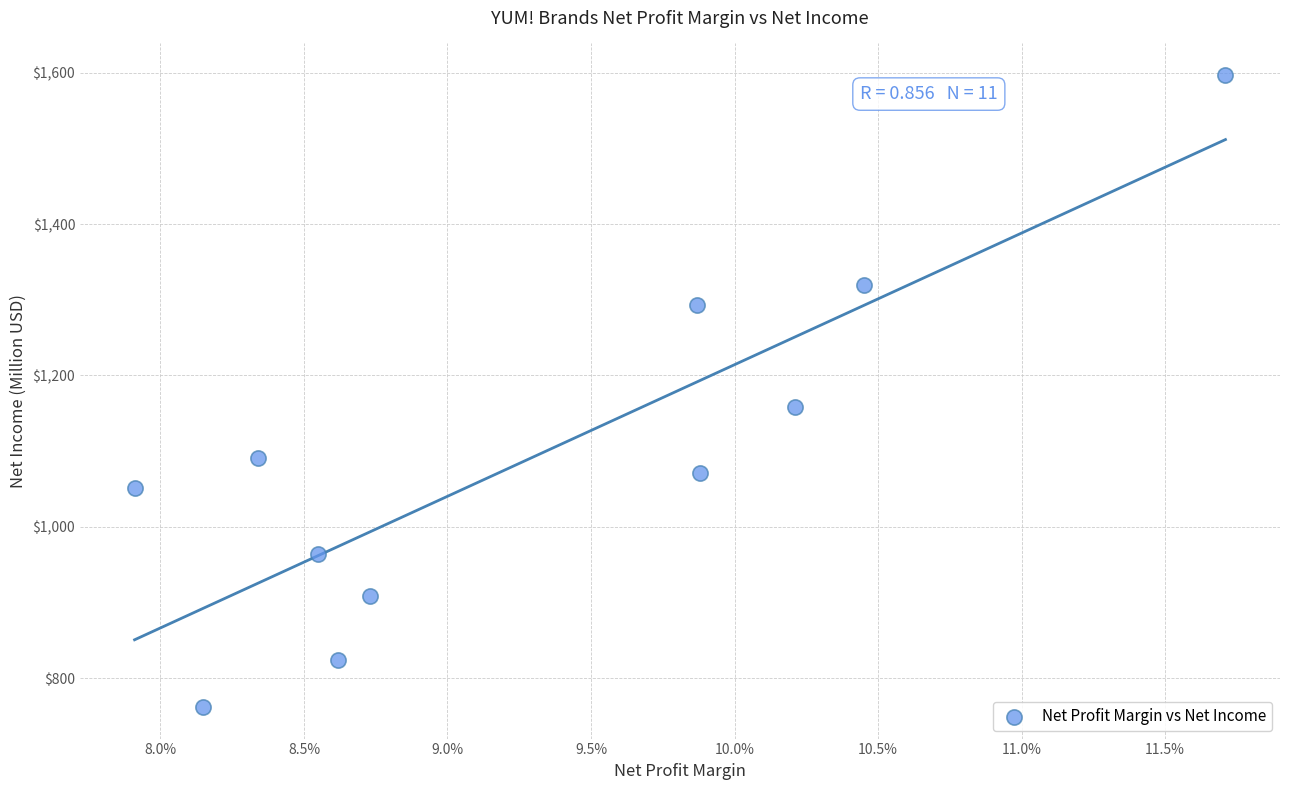

What Y value in the scatter plot is closest to 1179?

1158